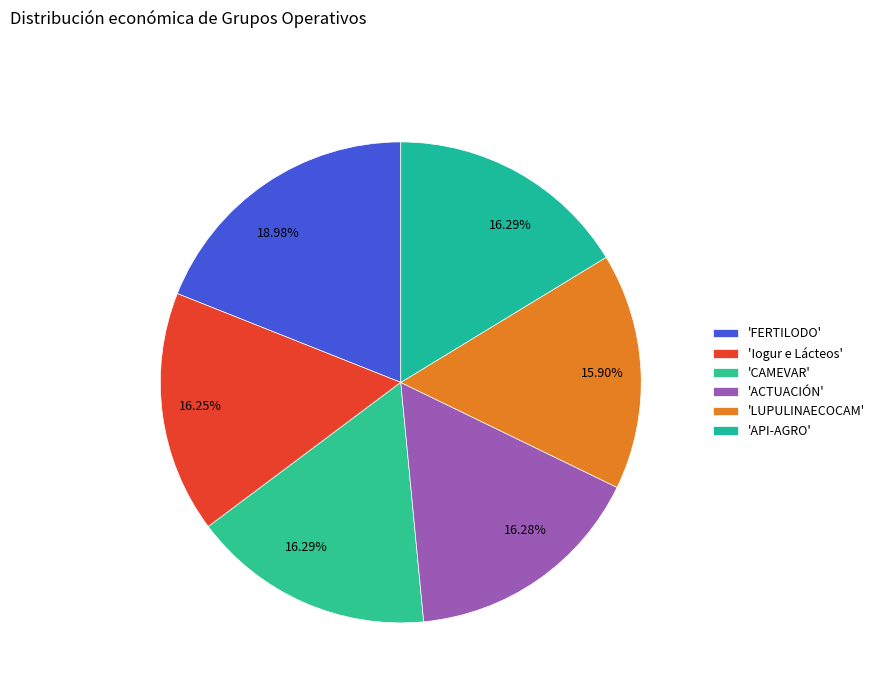

Which slice is the largest?

'FERTILODO'